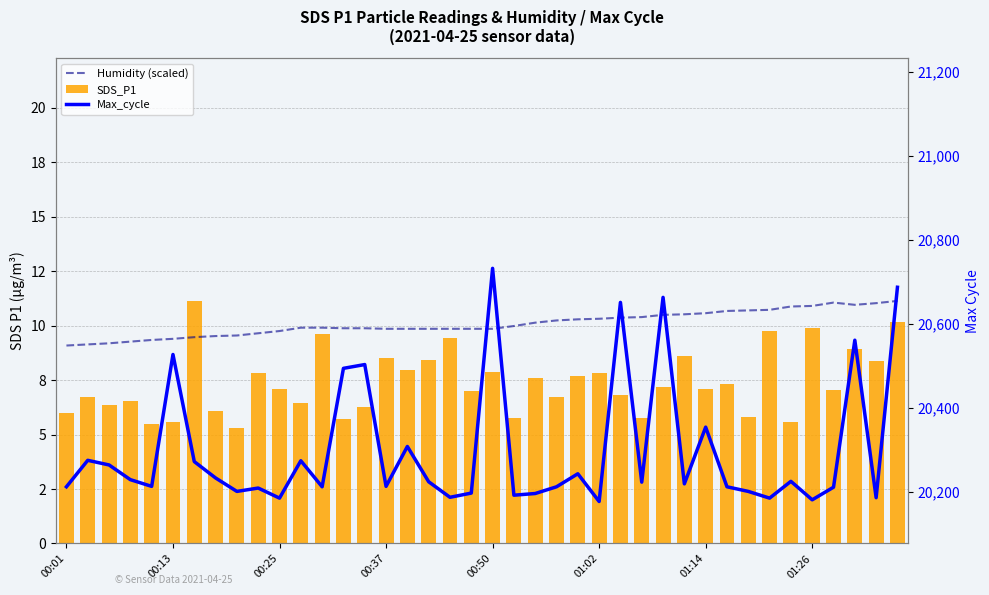

Count the number of categories in the chart.

40